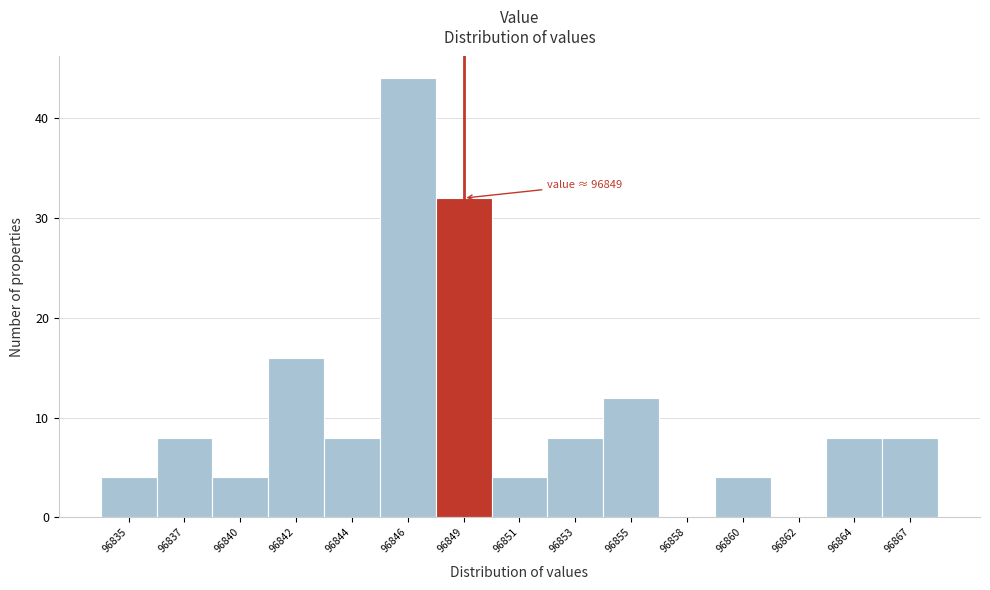

Reading left to right, what are all the values shown in this chart?

96835=4	96837=8	96840=4	96842=16	96844=8	96846=44	96849=32	96851=4	96853=8	96855=12	96858=0	96860=4	96862=0	96864=8	96867=8